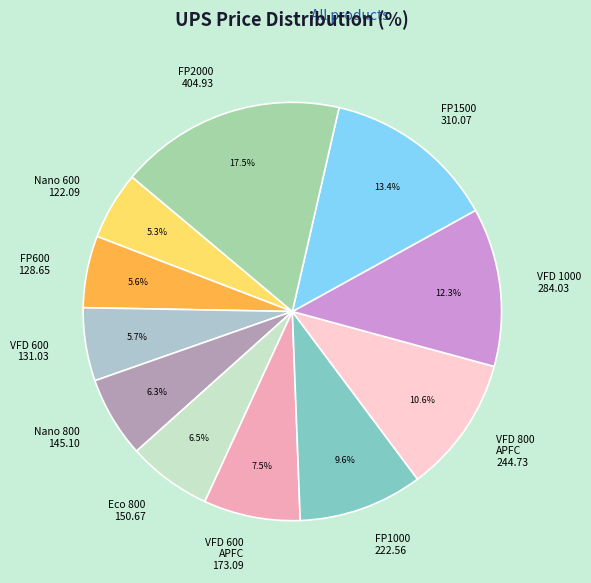

Is there any slice that represents more than half of the pie?

No